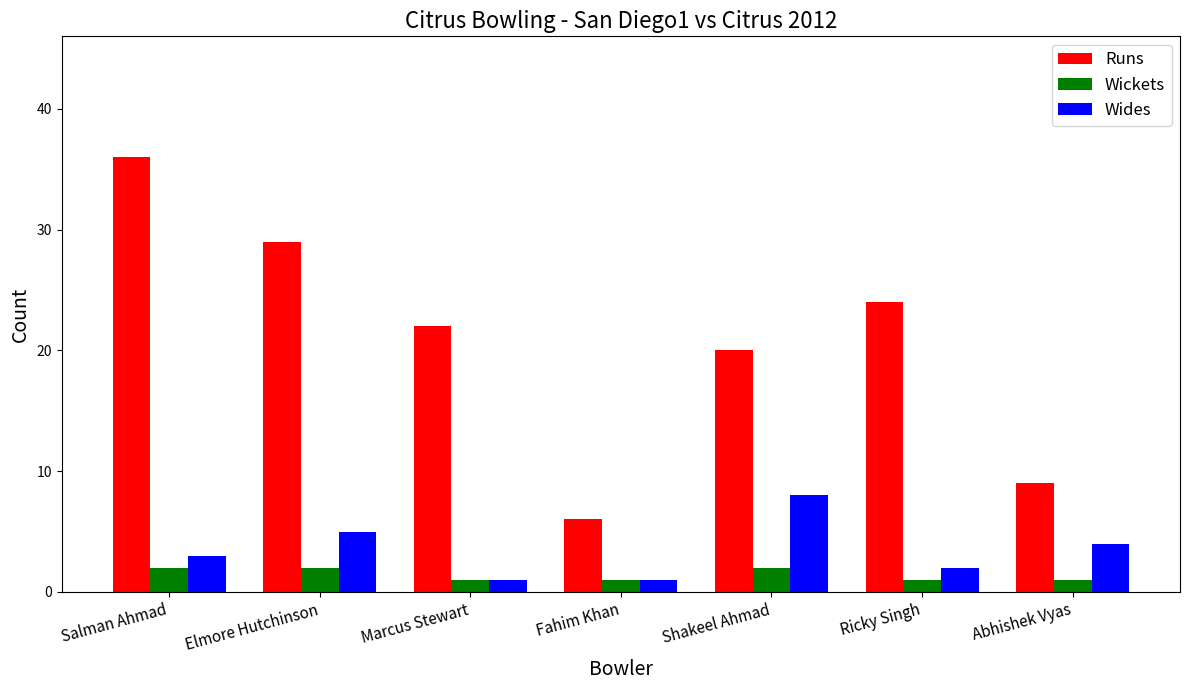

What is the difference between the second highest and minimum values in the Runs series?

23